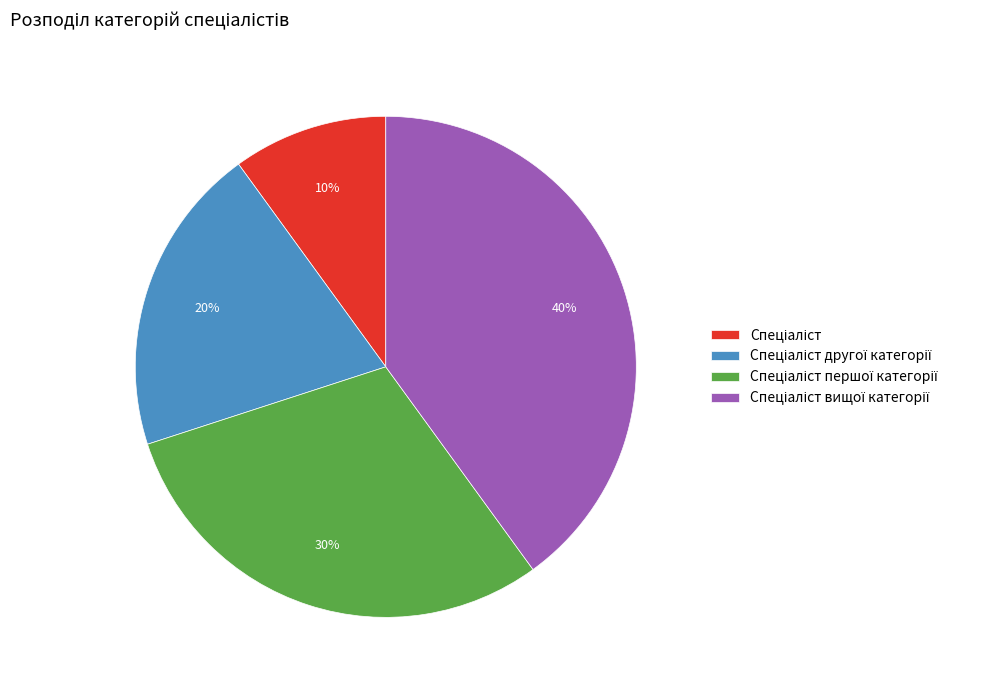

Is there any slice that represents more than half of the pie?

No